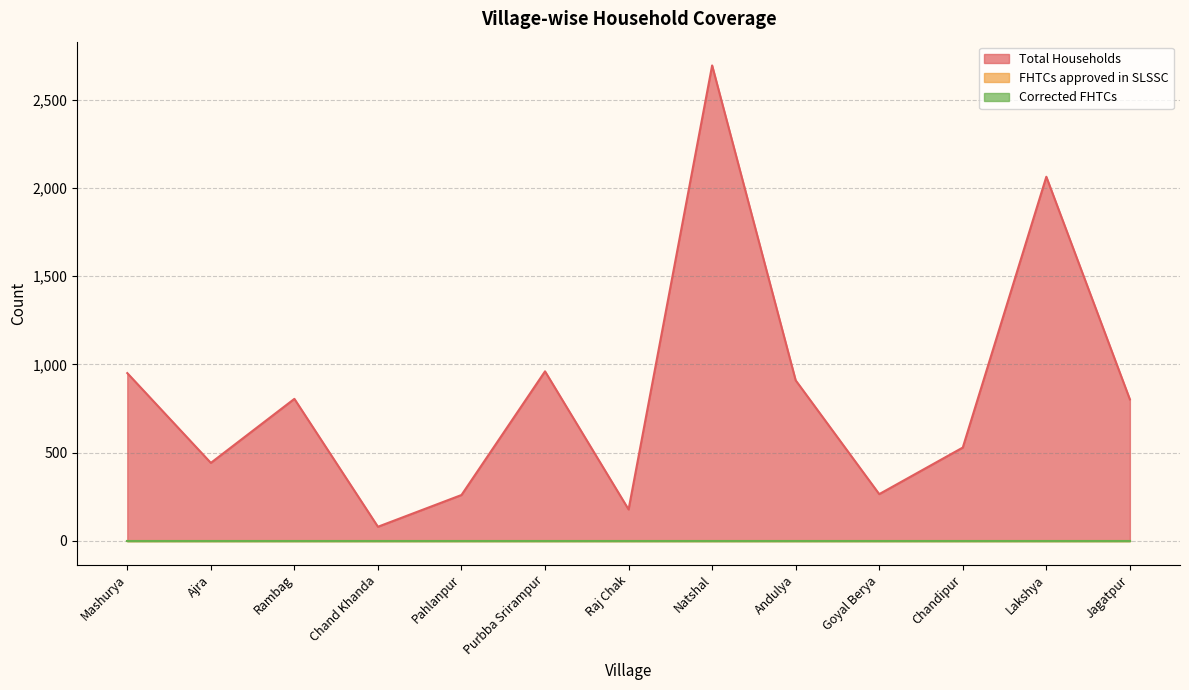

Which label corresponds to the smallest value in the chart?

Mashurya